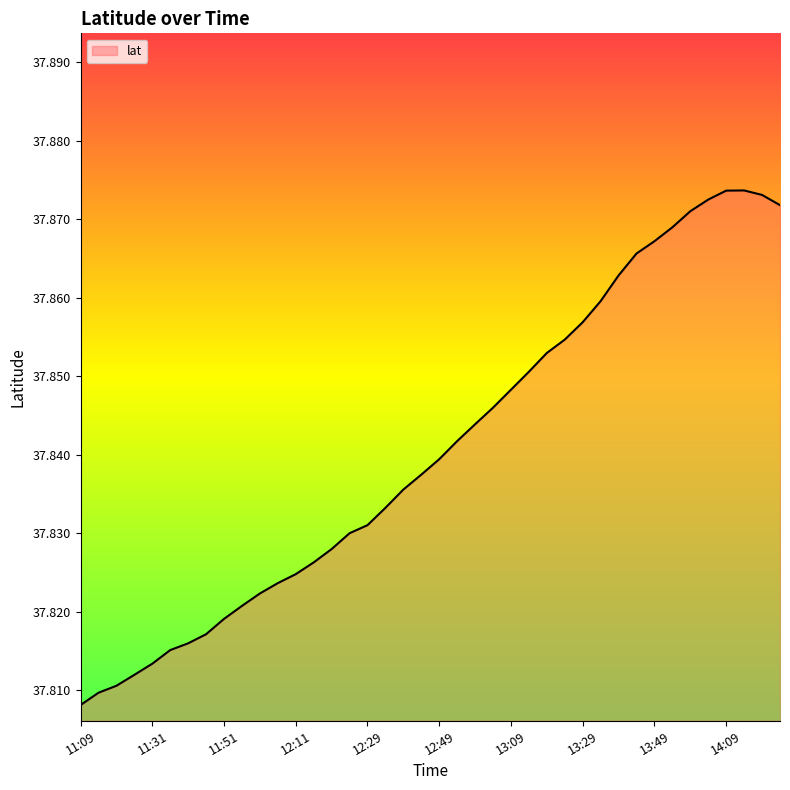

What is the label of the 35th point from the left?

13:59